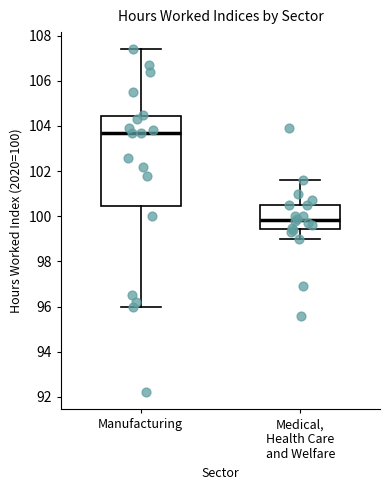

Which box is the tallest, from its lower edge to its upper edge?

Manufacturing